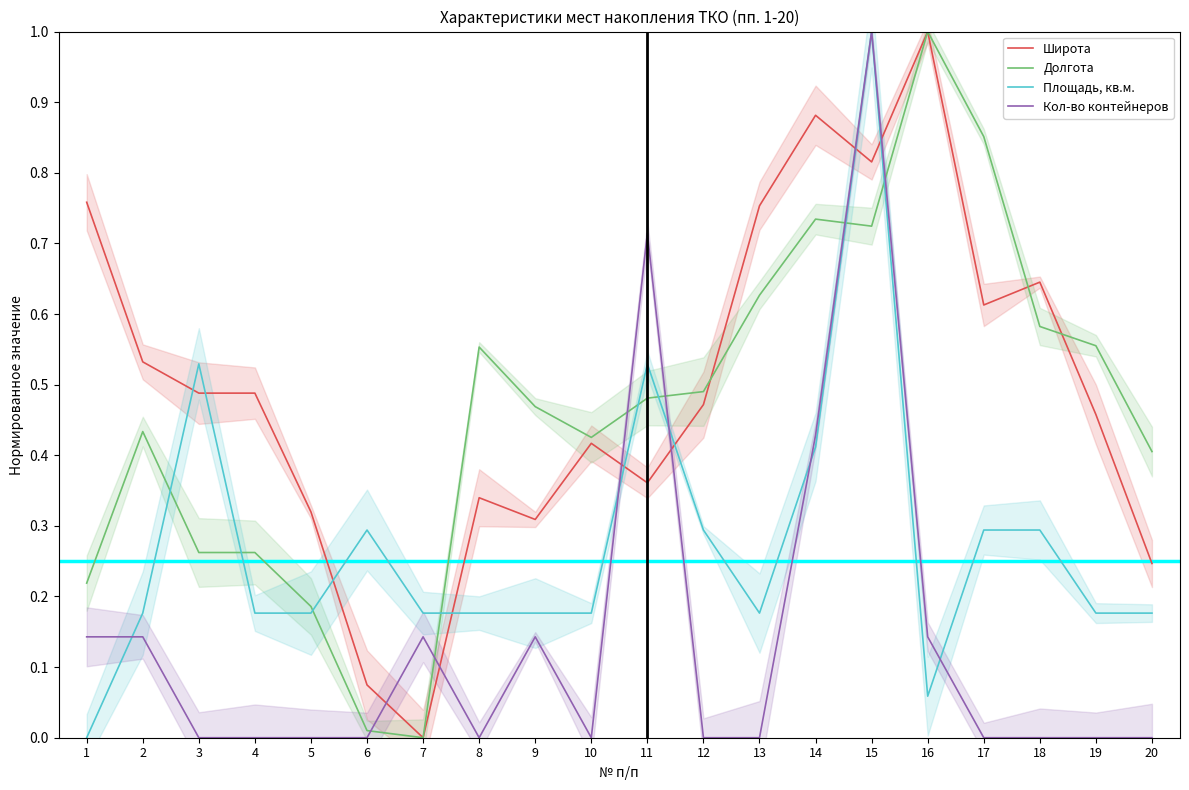

What is the spread (max minus min) of values at 11?

0.4